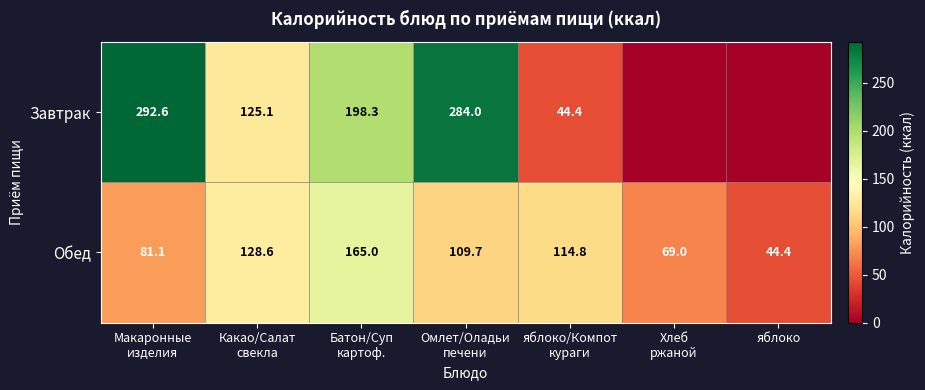

The value of Обед at яблоко is 71.0. True or false?

False